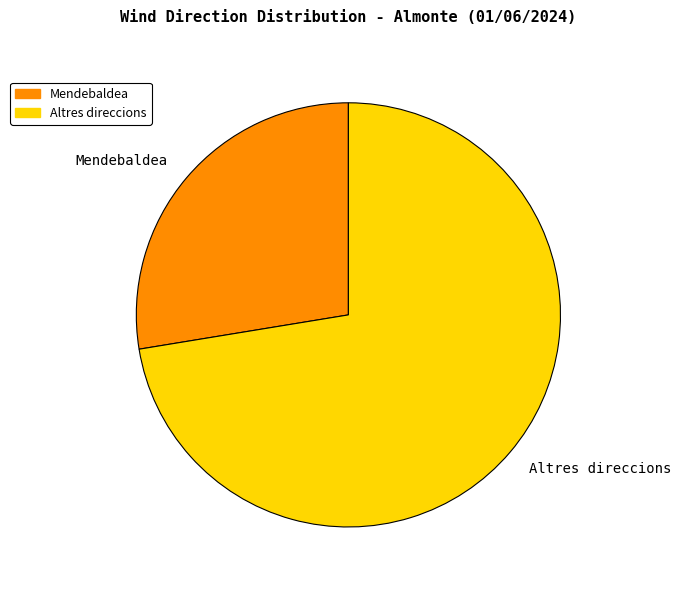

Is there a majority slice in this chart?

Yes